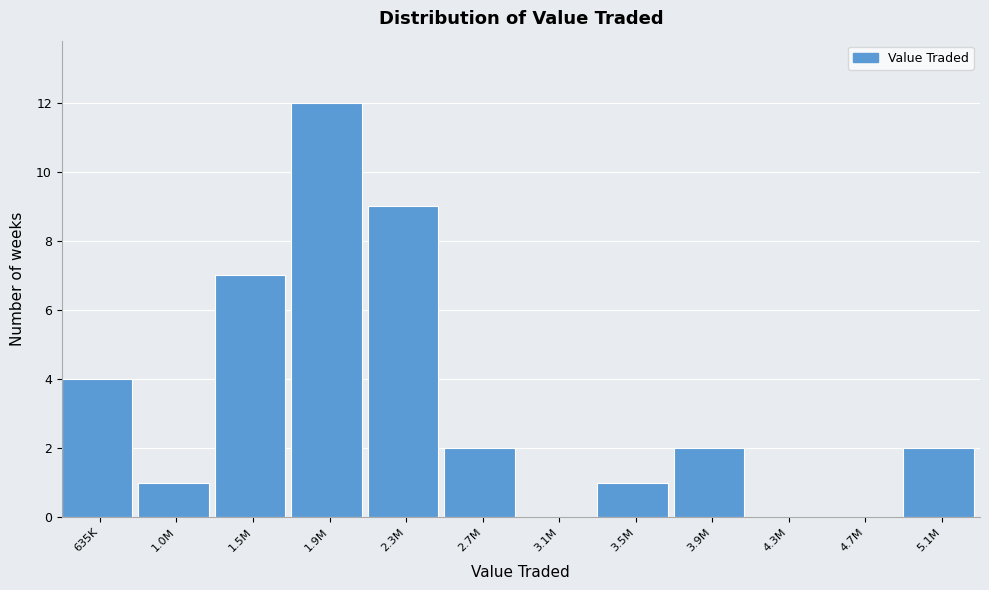

Reading right to left, transcribe all the data shown in this chart.

5.1M=2	4.7M=0	4.3M=0	3.9M=2	3.5M=1	3.1M=0	2.7M=2	2.3M=9	1.9M=12	1.5M=7	1.0M=1	635K=4